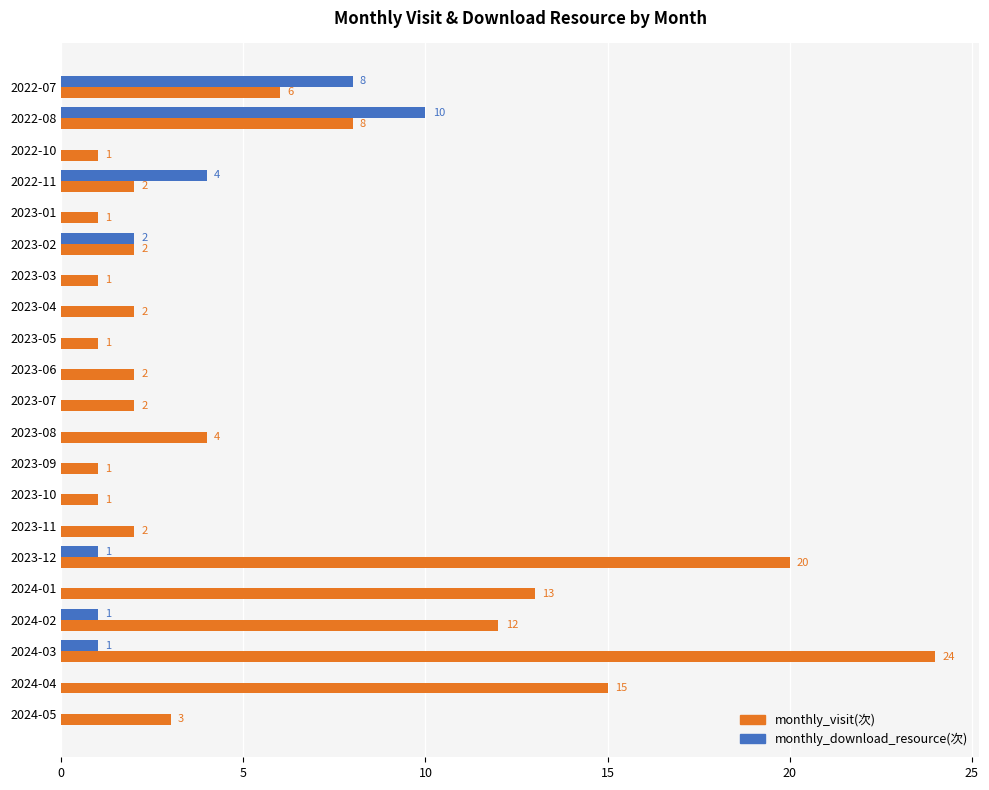

At which category is the sum across all series the highest?

2024-03